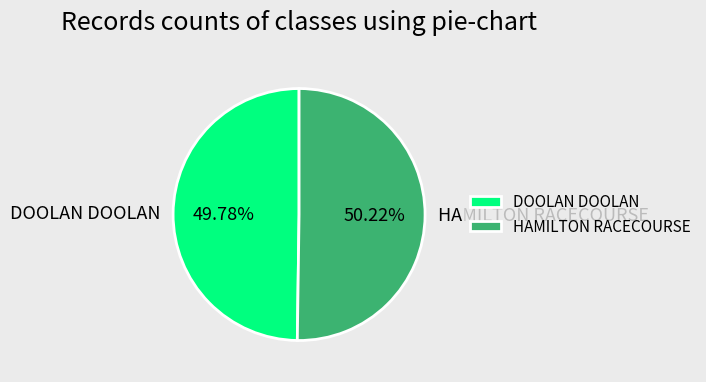

Is there a majority slice in this chart?

Yes